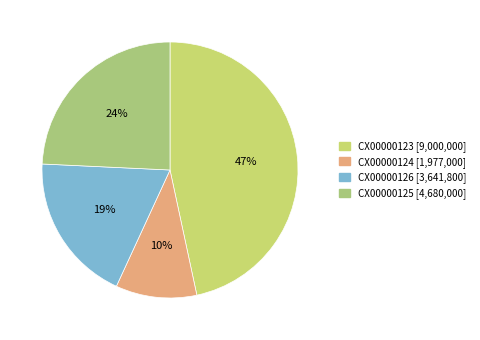

To the nearest percent, what portion does CX00000126 represent?

19%